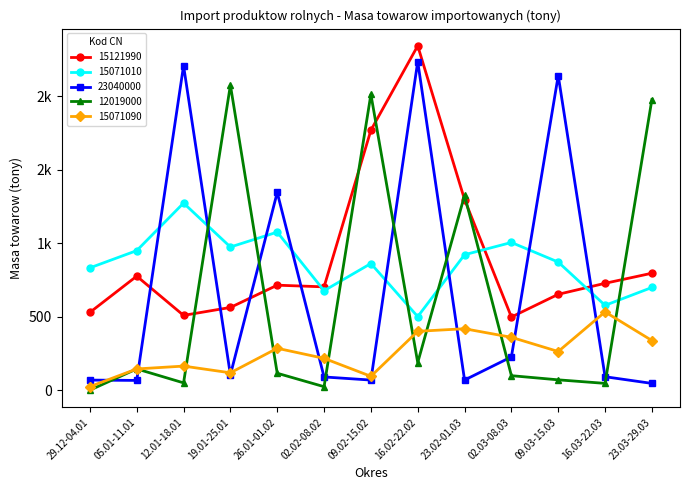

What is the total value across all series at 05.01-11.01?

2080.7